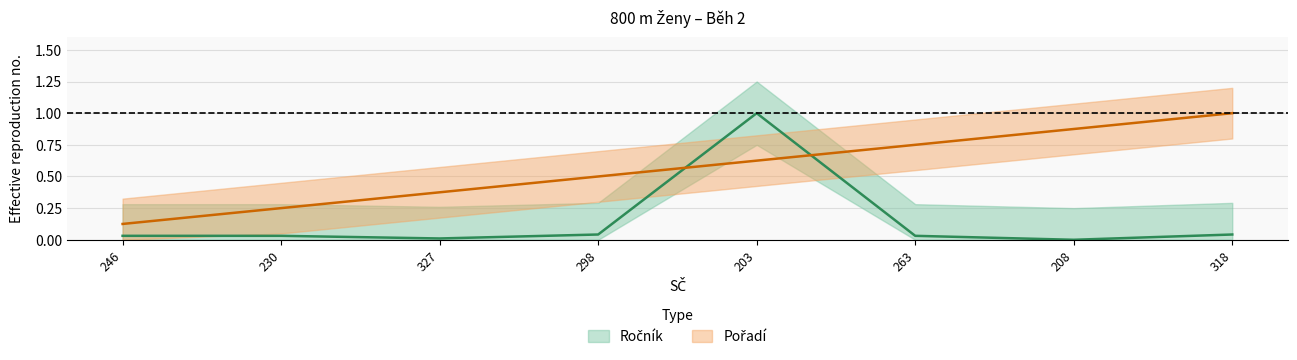

At 263, list the series in order from largest to smallest.

Pořadí, Ročník